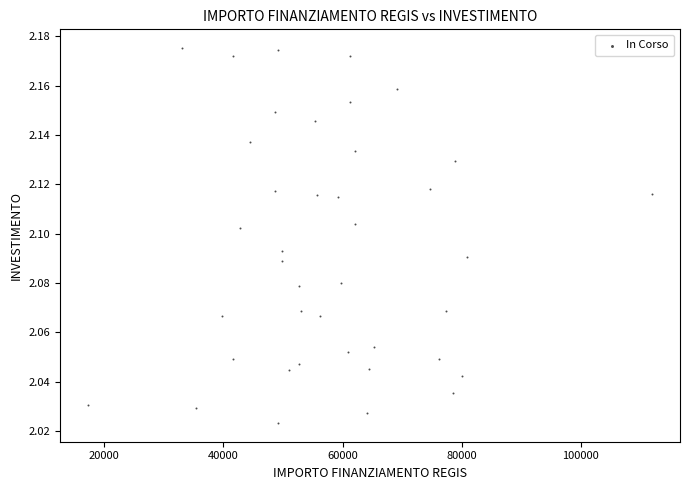

What is the range of X values (max minus min)?

94665.7